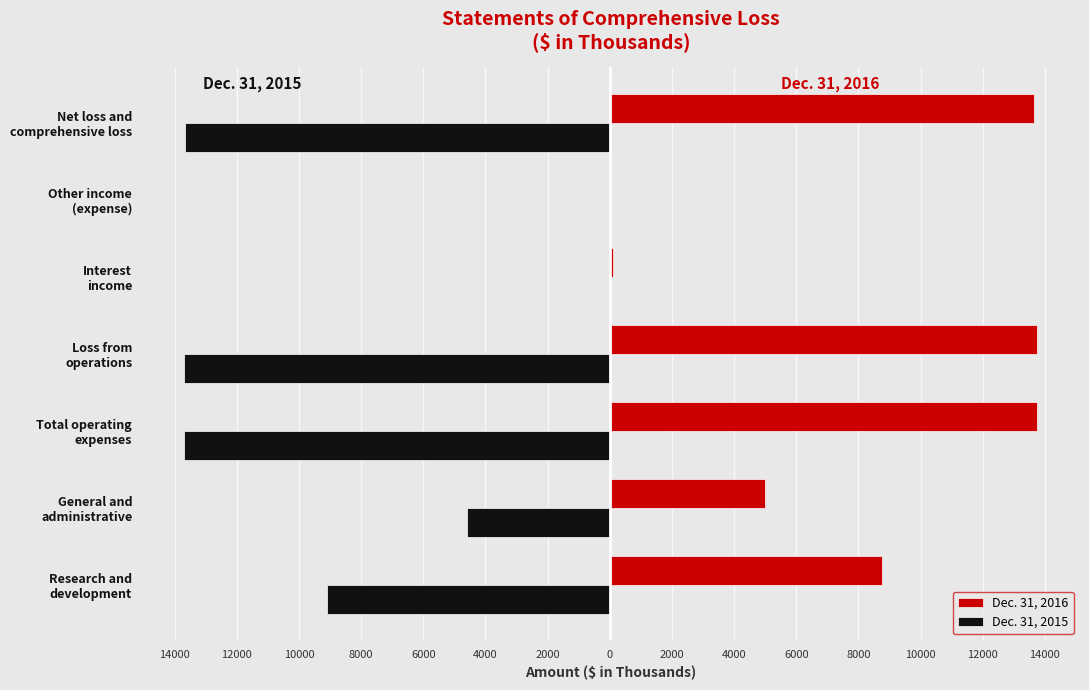

What are all the series names shown in the legend?

Dec. 31, 2016, Dec. 31, 2015